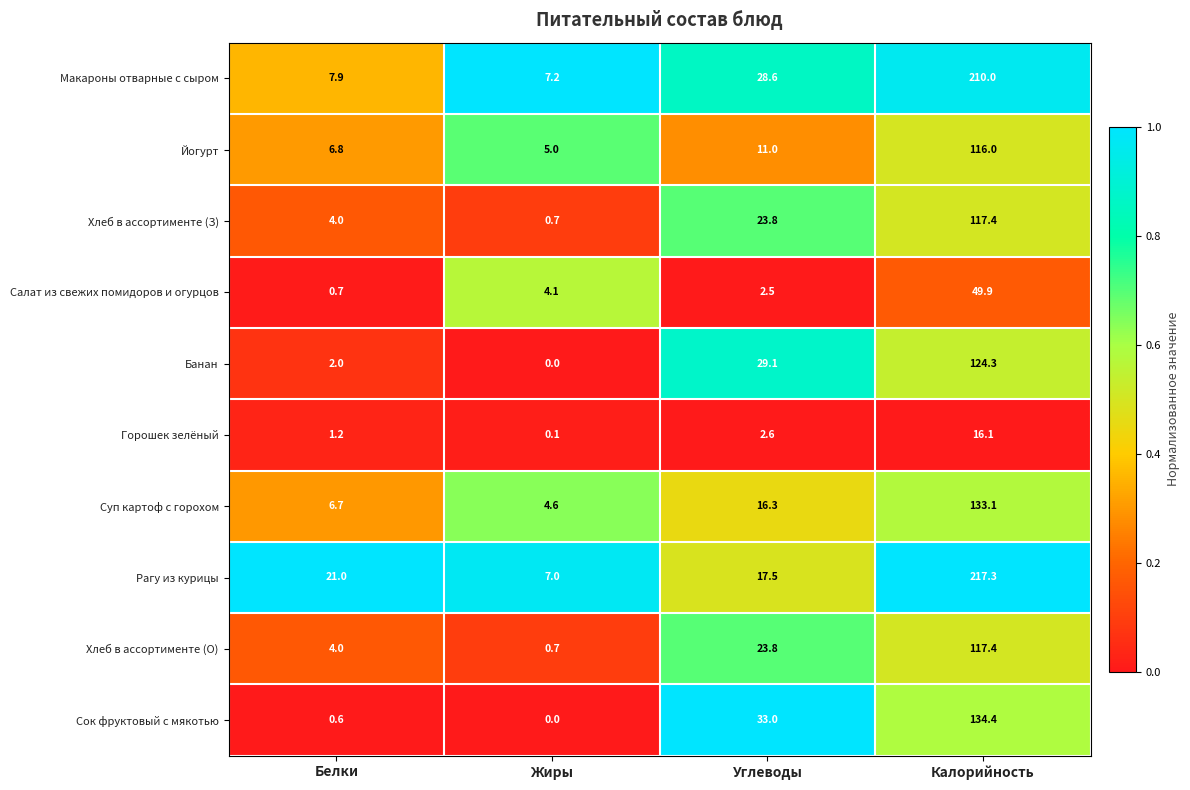

What is the sum of all Макароны отварные с сыром values?

253.7